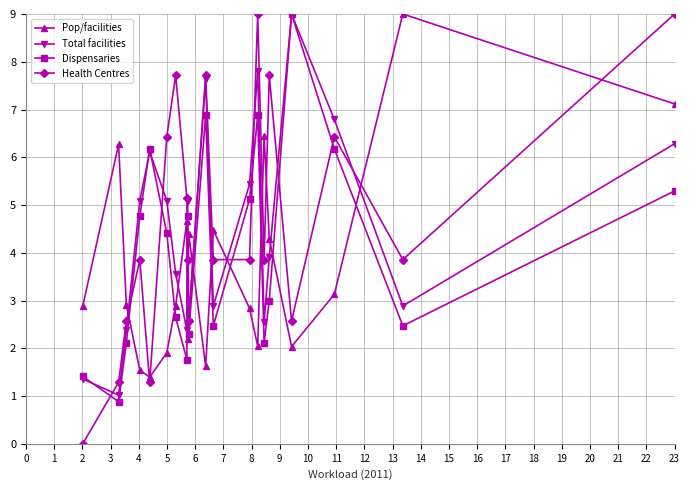

In Total facilities, how many points are higher than both neighbors (excluding endpoints)?

5